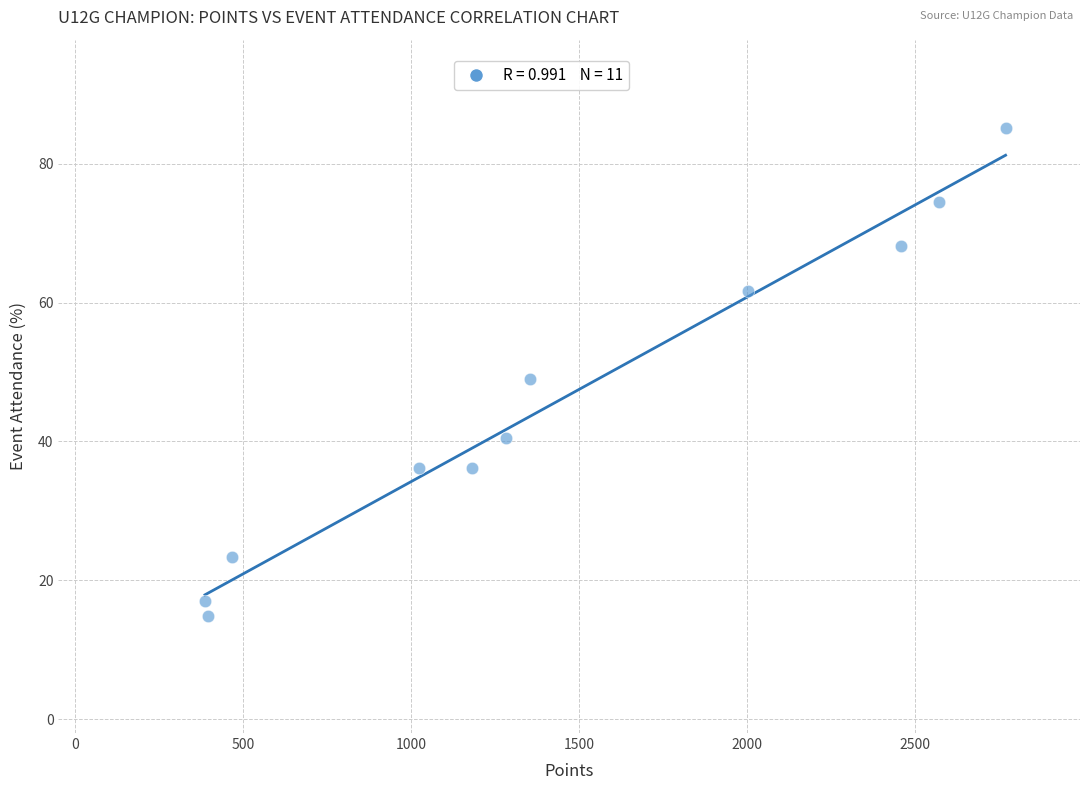

What Y value in the scatter plot is closest to 50?

48.9